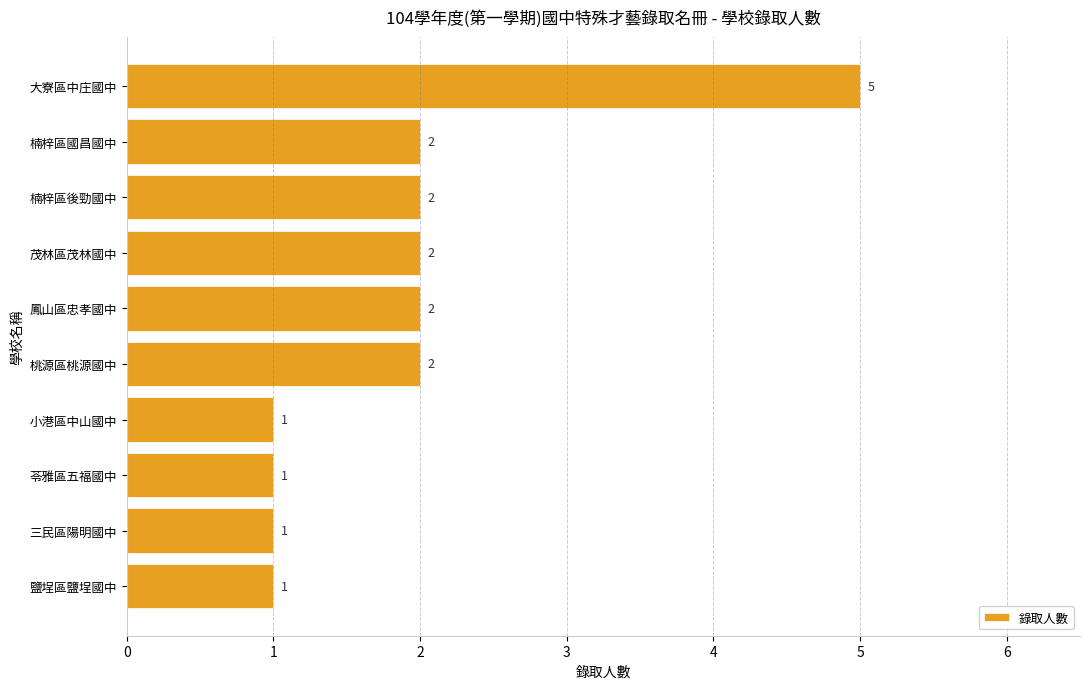

What position from the bottom is 桃源區桃源國中?

5